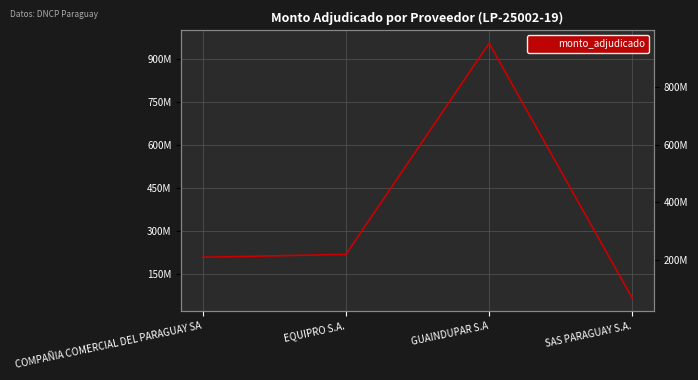

What is the maximum value shown in the chart?

953943262